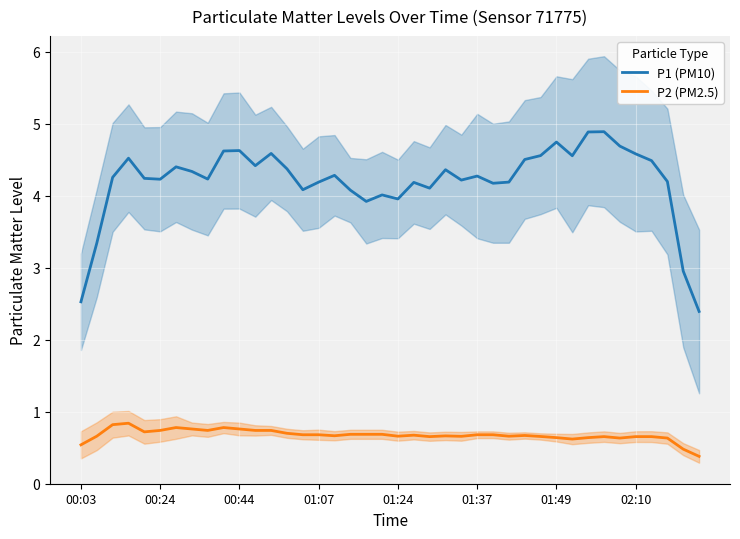

What is the maximum value for P2 (PM2.5)?

0.8